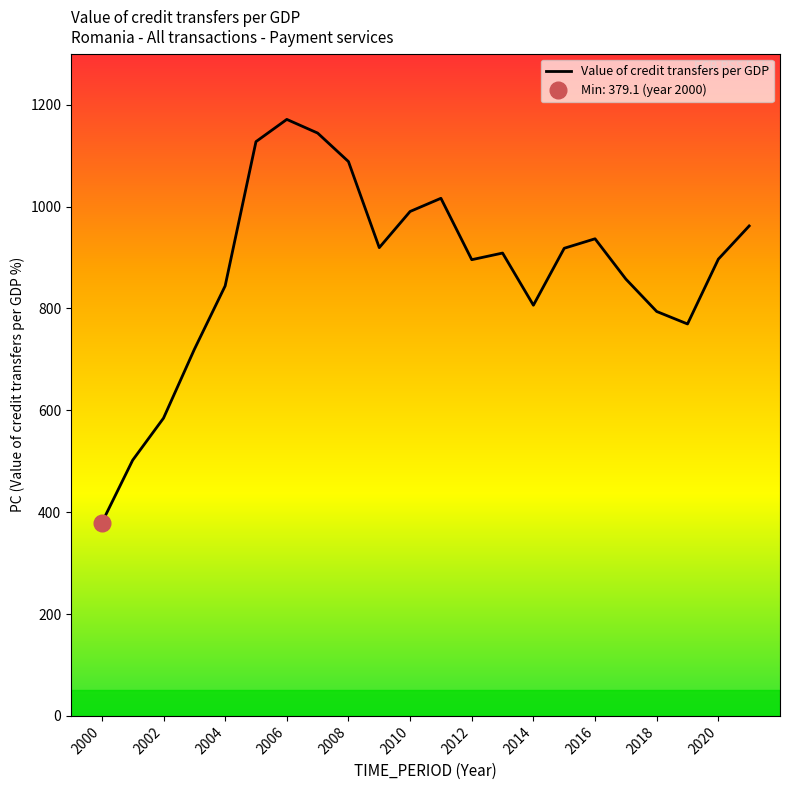

True or false: Value of credit transfers per GDP has a value of 1791.7 at 2008.

False